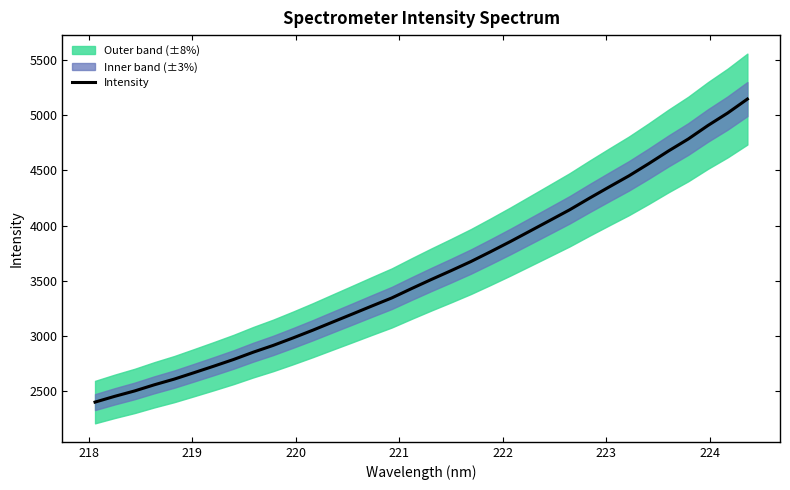

What is the value of the 3rd point from the left?

2503.4